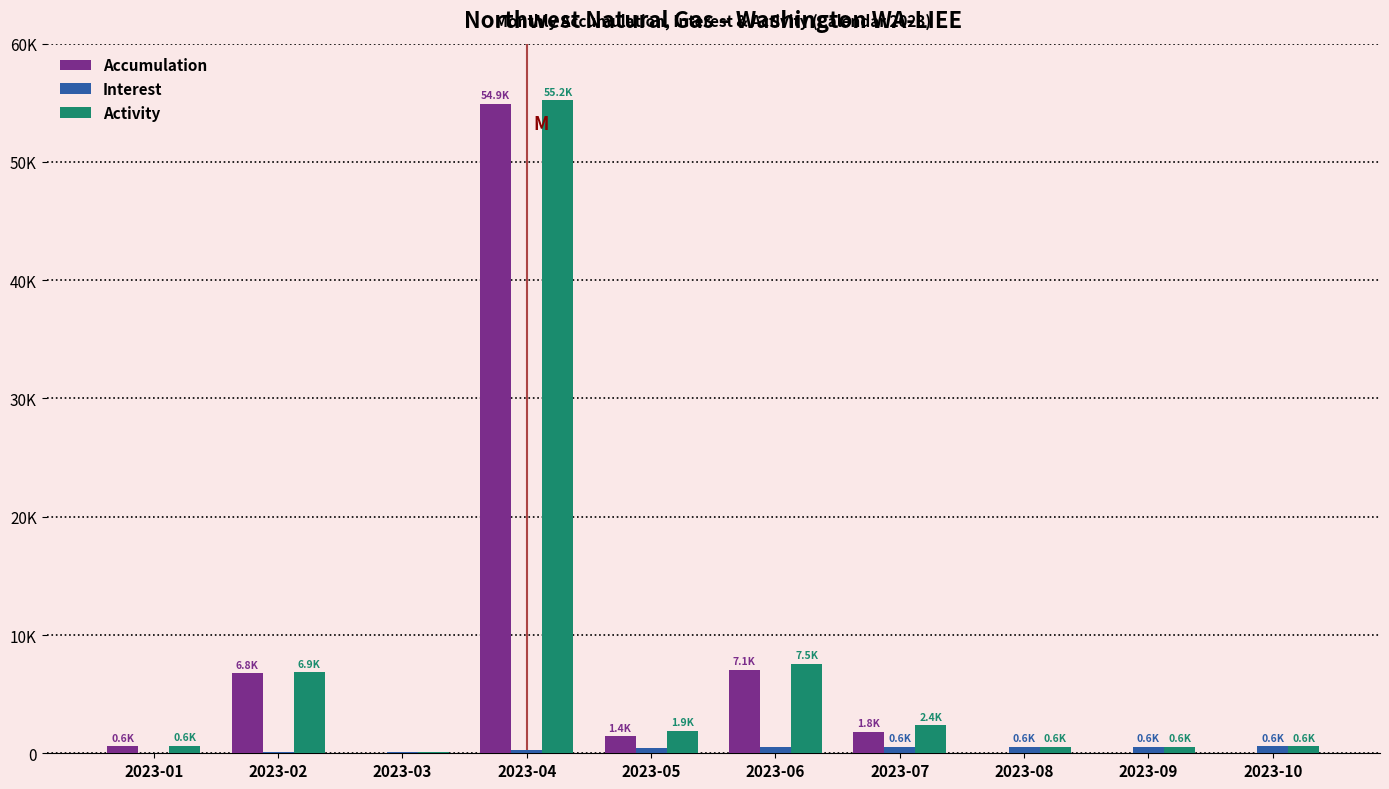

Count the number of data series in this chart.

3